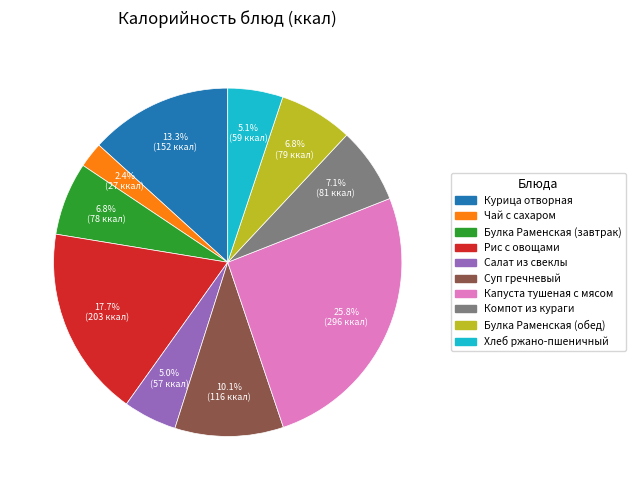

Is there any slice that represents more than half of the pie?

No